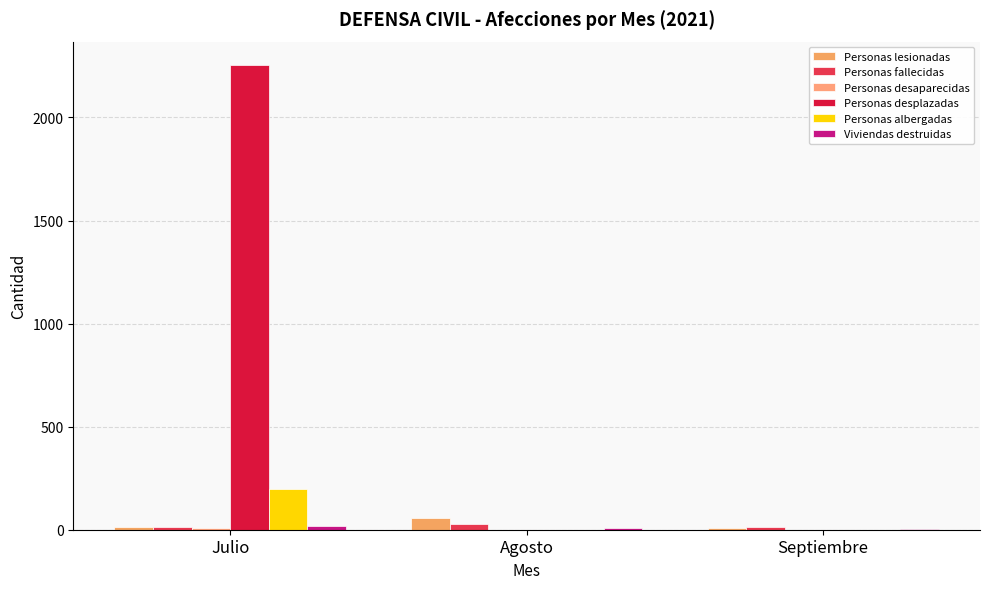

Which category has the lowest value in the Personas albergadas series?

Agosto